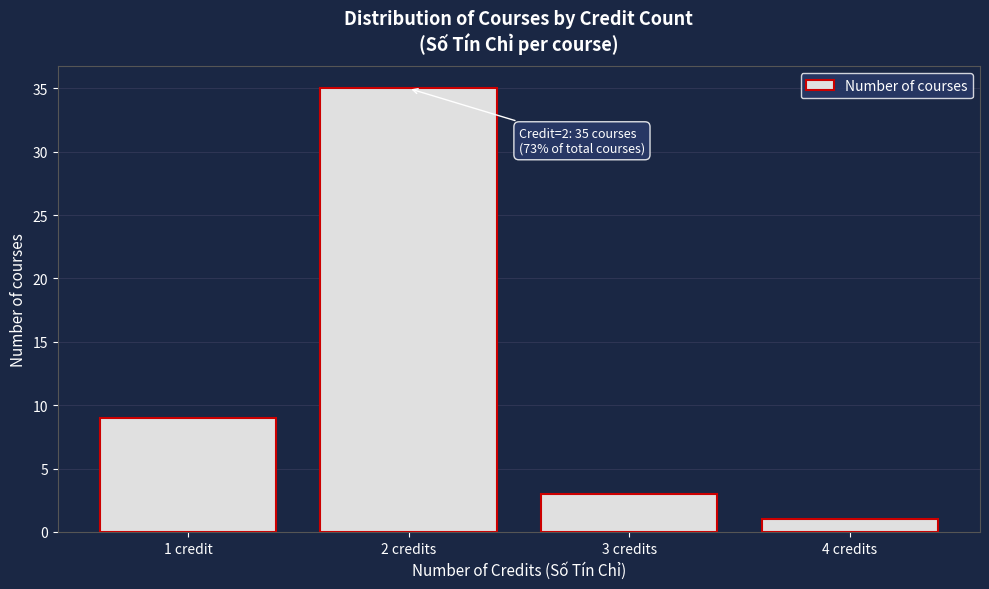

Reading left to right, transcribe all the data shown in this chart.

9	35	3	1